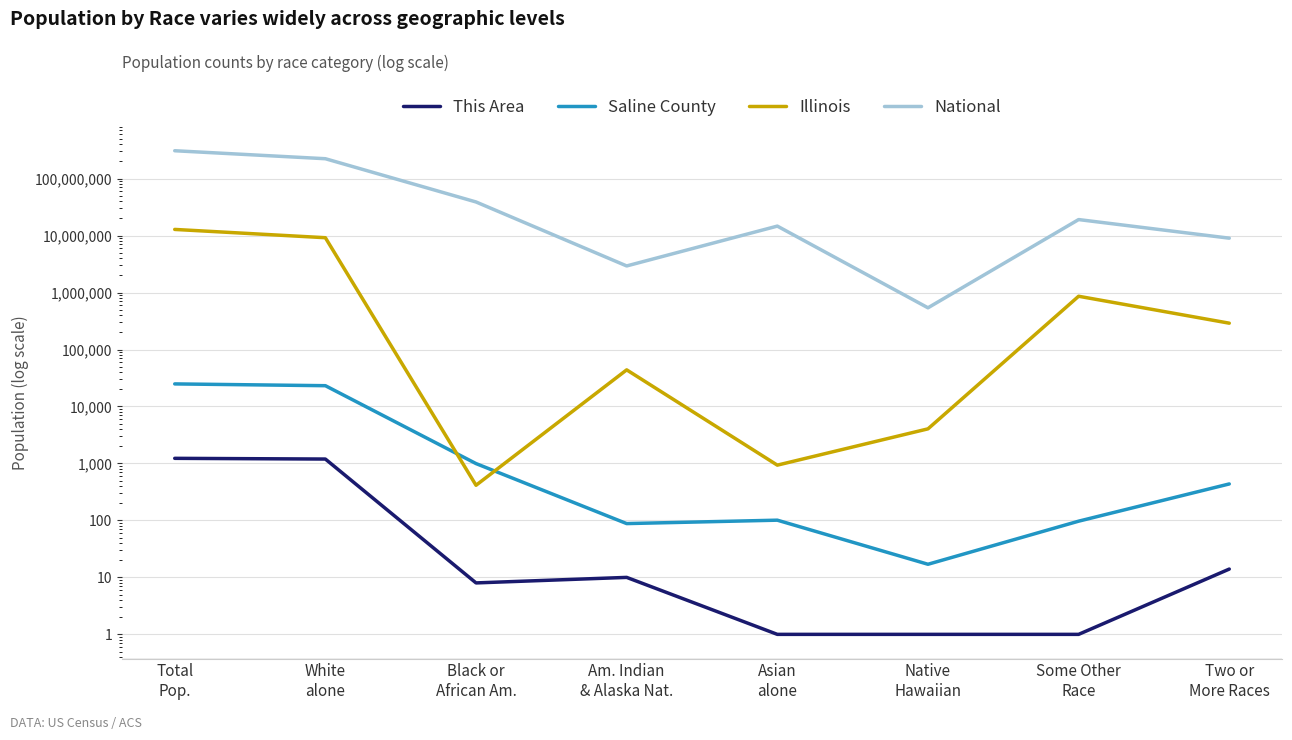

How many interior local valleys does the This Area series have?

1